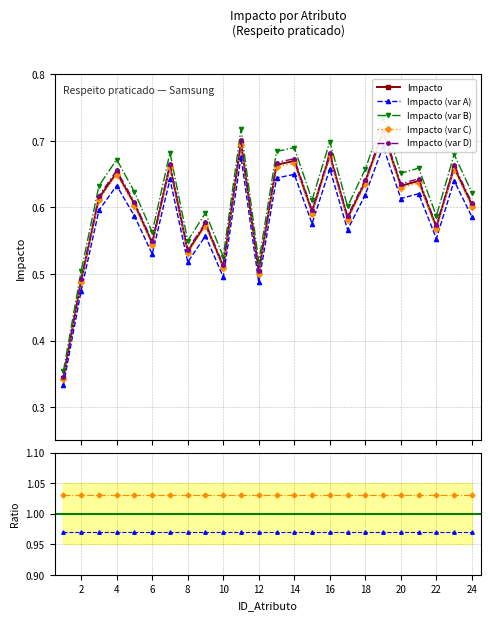

Rank the categories by value from lowest to highest.

1, 2, 12, 10, 8, 6, 22, 9, 17, 15, 24, 5, 3, 20, 18, 21, 4, 23, 7, 13, 14, 16, 11, 19